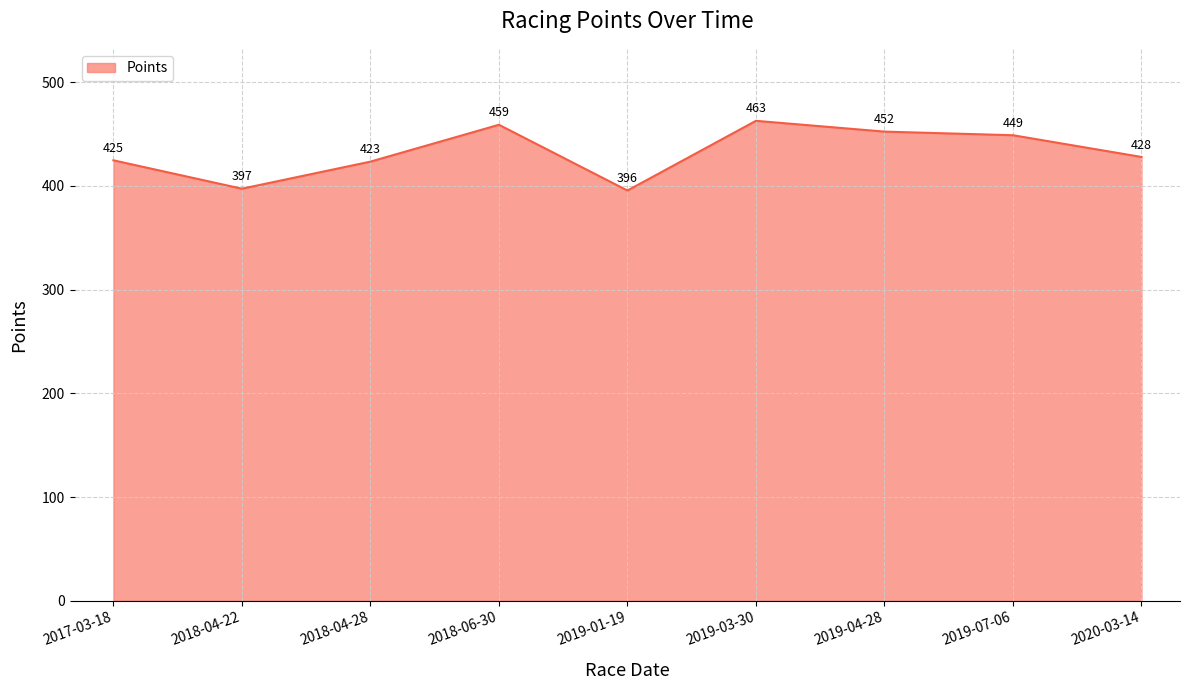

Rank the categories by value from highest to lowest.

2019-03-30, 2018-06-30, 2019-04-28, 2019-07-06, 2020-03-14, 2017-03-18, 2018-04-28, 2018-04-22, 2019-01-19